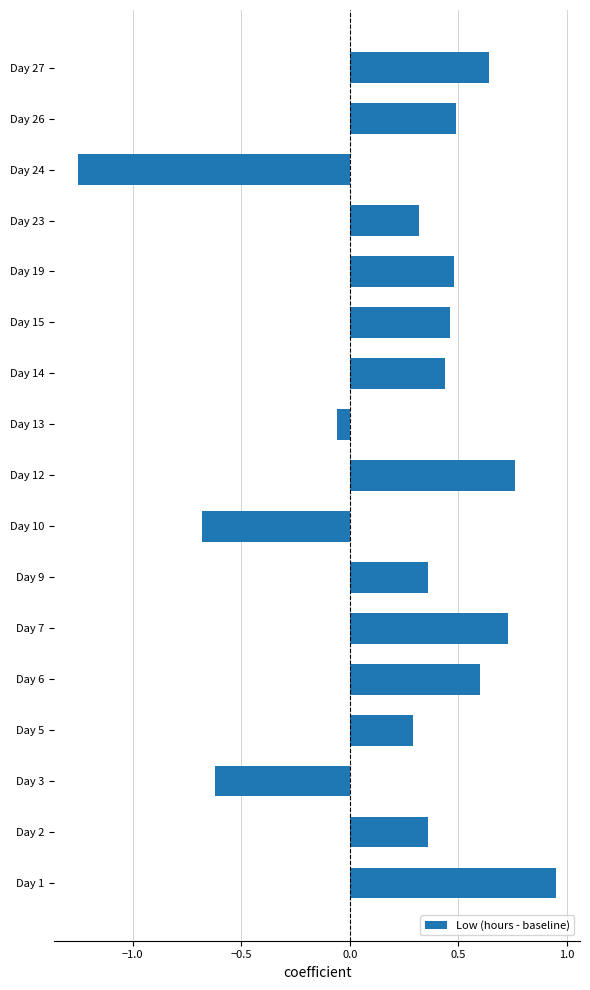

The value at Day 26 is 0.5. True or false?

True